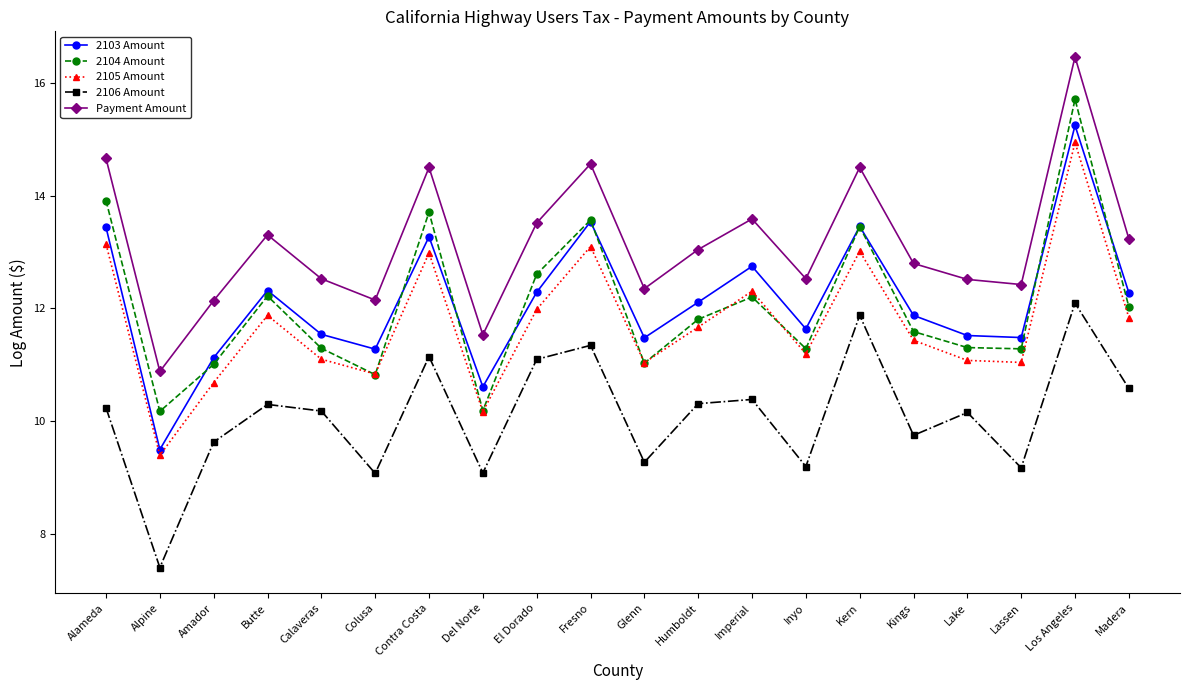

True or false: 2105 Amount and 2103 Amount cross at least once.

False